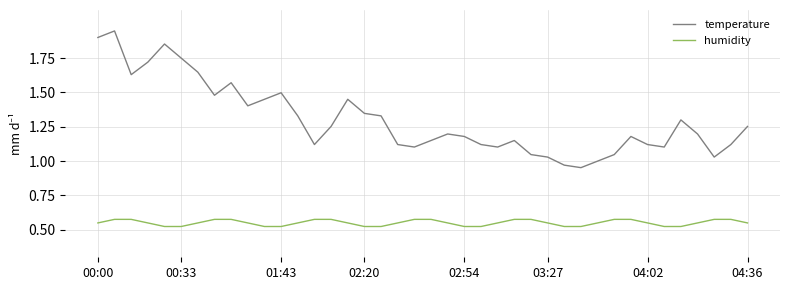

Which series has the largest range (max minus min)?

temperature